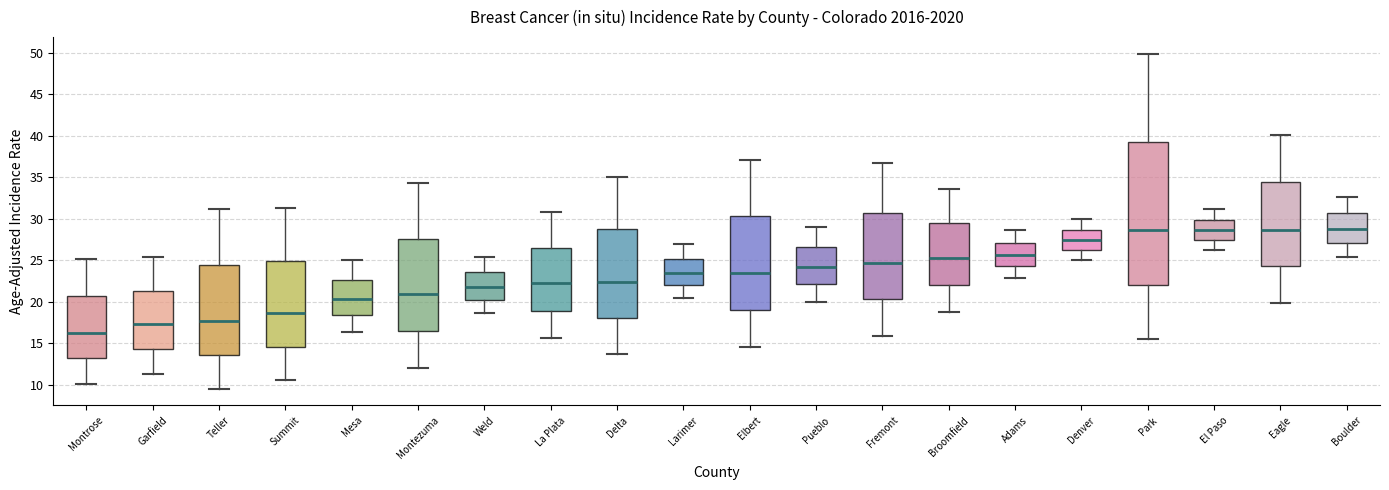

Reading left to right, read every box against the y-axis: the position of its median line, the range the box covers, and the ends of its whiskers. The values are not printed on the chart, so give them approximately, as read against the axis.

Montrose: median 16.0, box 13.0 to 20.5, whiskers 10.0 to 25.0
Garfield: median 17.5, box 14.5 to 21.5, whiskers 11.5 to 25.5
Teller: median 17.5, box 13.5 to 24.5, whiskers 9.5 to 31.0
Summit: median 18.5, box 14.5 to 25.0, whiskers 10.5 to 31.5
Mesa: median 20.5, box 18.5 to 22.5, whiskers 16.5 to 25.0
Montezuma: median 21.0, box 16.5 to 27.5, whiskers 12.0 to 34.5
Weld: median 22.0, box 20.0 to 23.5, whiskers 18.5 to 25.5
La Plata: median 22.0, box 19.0 to 26.5, whiskers 15.5 to 31.0
Delta: median 22.5, box 18.0 to 29.0, whiskers 13.5 to 35.0
Larimer: median 23.5, box 22.0 to 25.0, whiskers 20.5 to 27.0
Elbert: median 23.5, box 19.0 to 30.5, whiskers 14.5 to 37.0
Pueblo: median 24.0, box 22.0 to 26.5, whiskers 20.0 to 29.0
Fremont: median 24.5, box 20.5 to 30.5, whiskers 16.0 to 36.5
Broomfield: median 25.5, box 22.0 to 29.5, whiskers 18.5 to 33.5
Adams: median 25.5, box 24.5 to 27.0, whiskers 23.0 to 28.5
Denver: median 27.5, box 26.0 to 28.5, whiskers 25.0 to 30.0
Park: median 28.5, box 22.0 to 39.5, whiskers 15.5 to 50.0
El Paso: median 28.5, box 27.5 to 30.0, whiskers 26.0 to 31.0
Eagle: median 28.5, box 24.5 to 34.5, whiskers 20.0 to 40.0
Boulder: median 29.0, box 27.0 to 30.5, whiskers 25.5 to 32.5